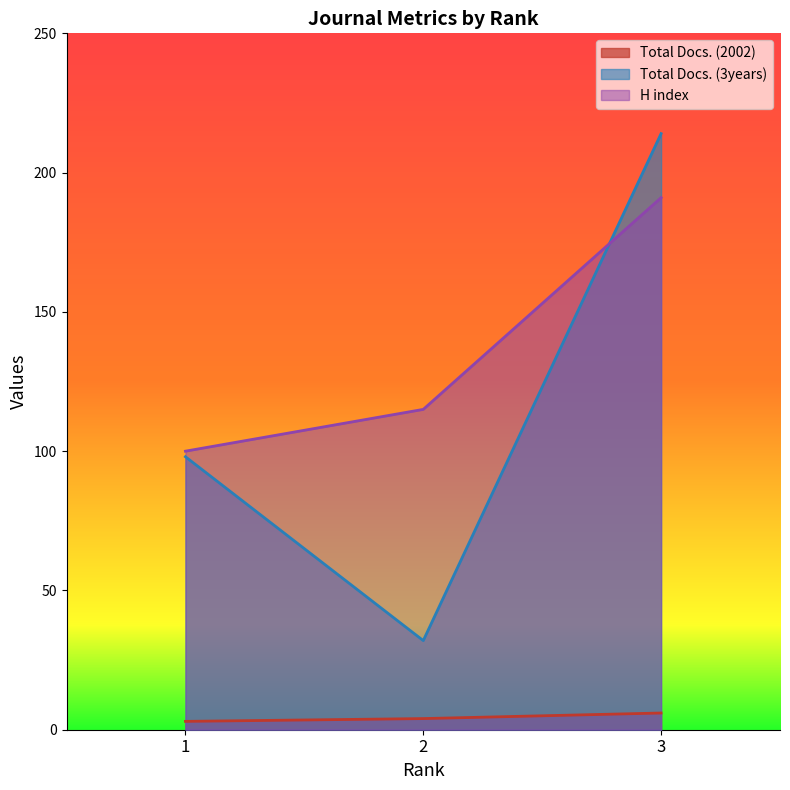

Does the chart display data point markers on the line(s)?

No